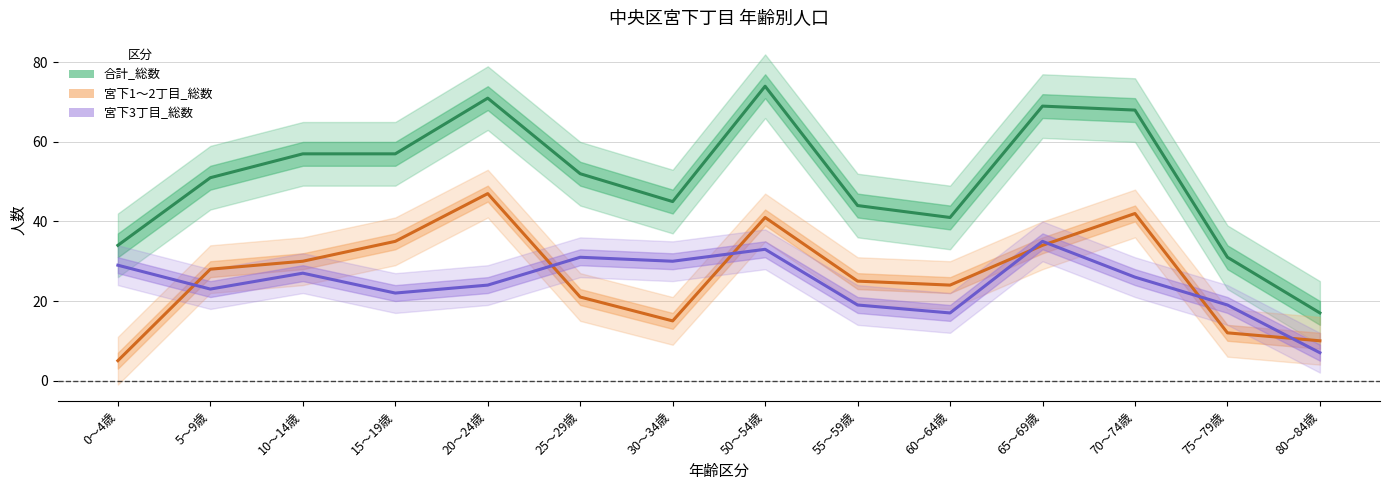

What is the value of the 合計_総数 point at the 9th from the left?

44